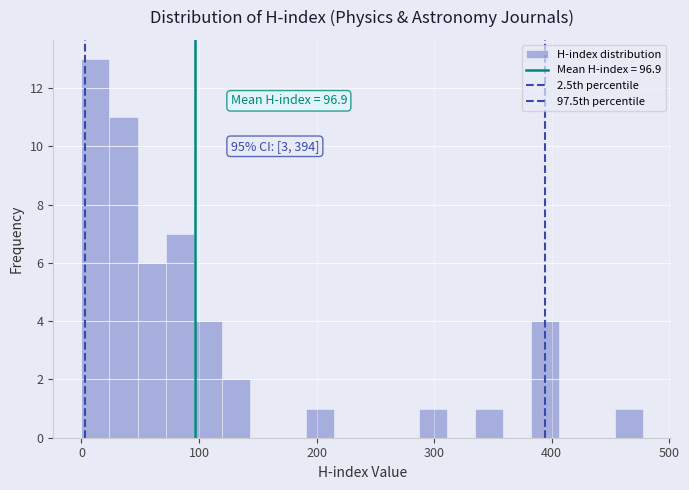

Around what value on the x-axis is the tallest bar? Give the approximate position of its centre, as read against the axis.

10